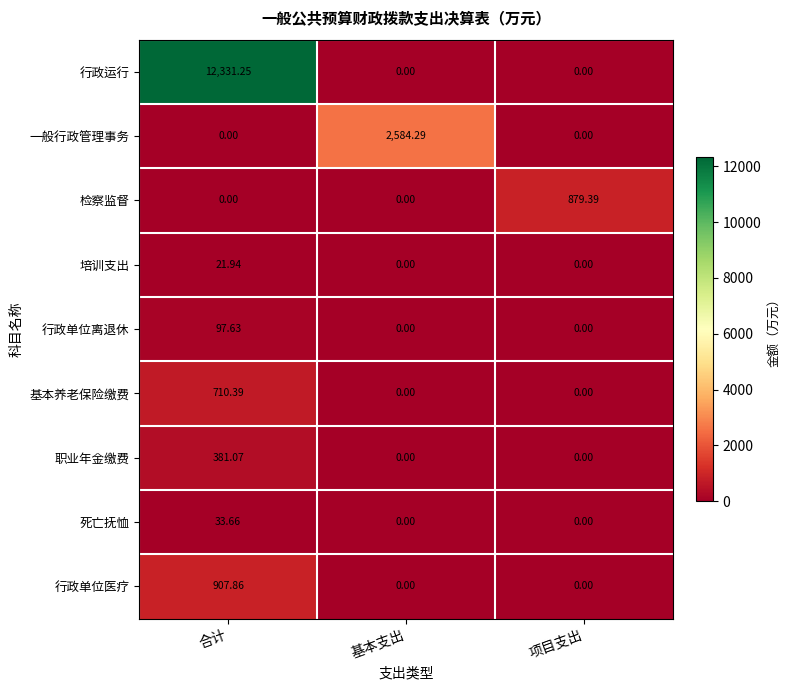

At which category is the sum across all series the highest?

合计